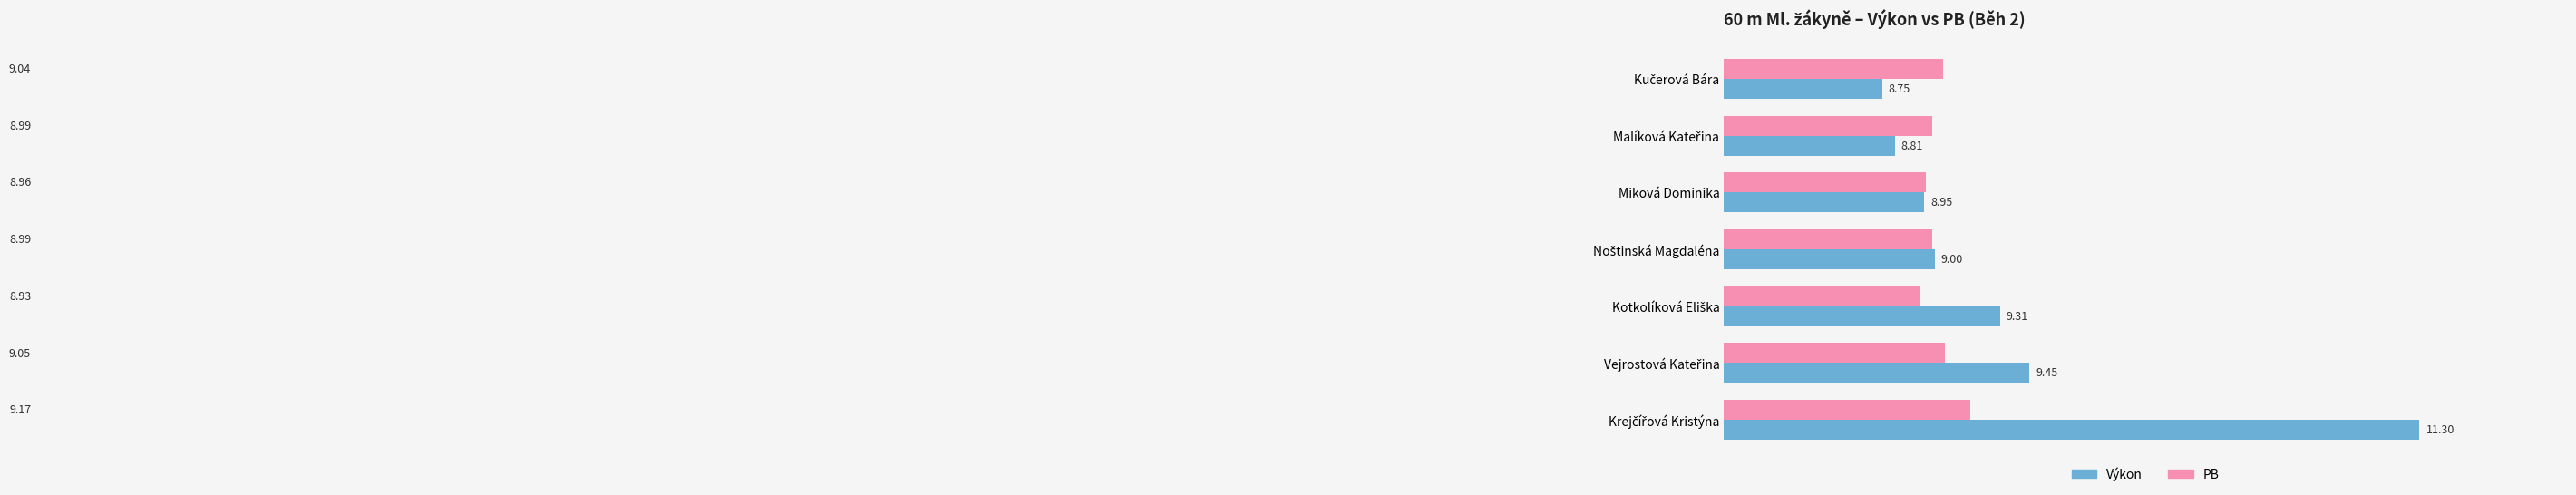

What is the difference between the second highest and minimum values in the PB series?

0.1